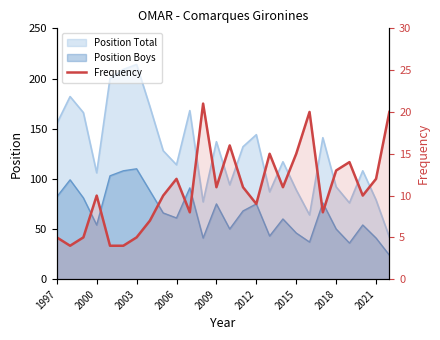

Which label corresponds to the smallest value in the chart?

2000